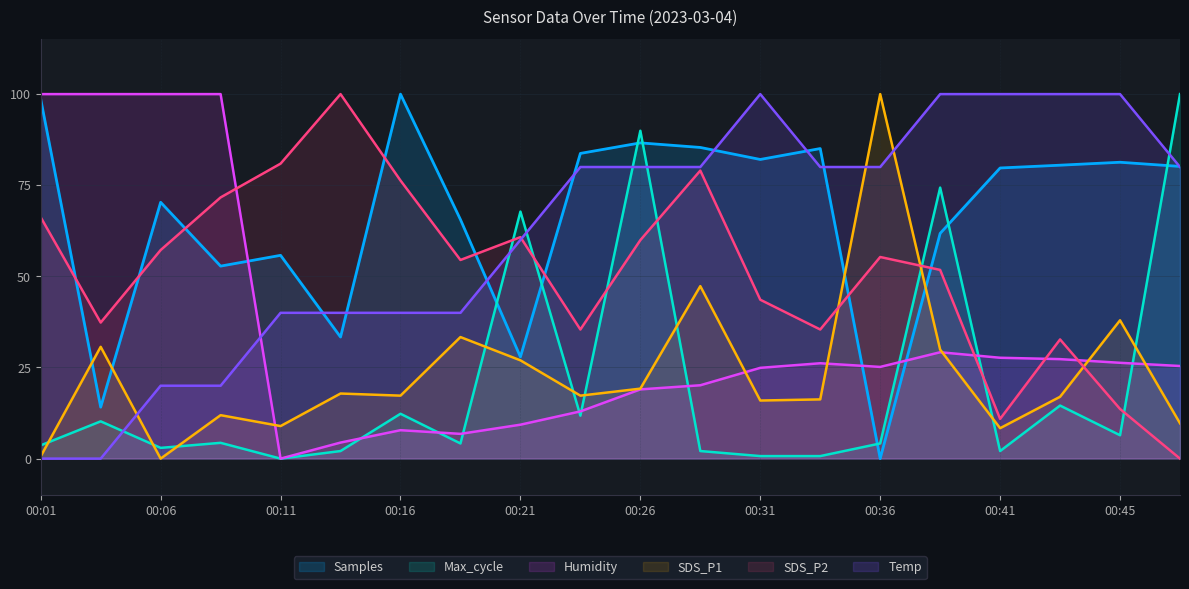

Is the value of Temp at 00:21 greater than the value of SDS_P1 at 00:11?

Yes